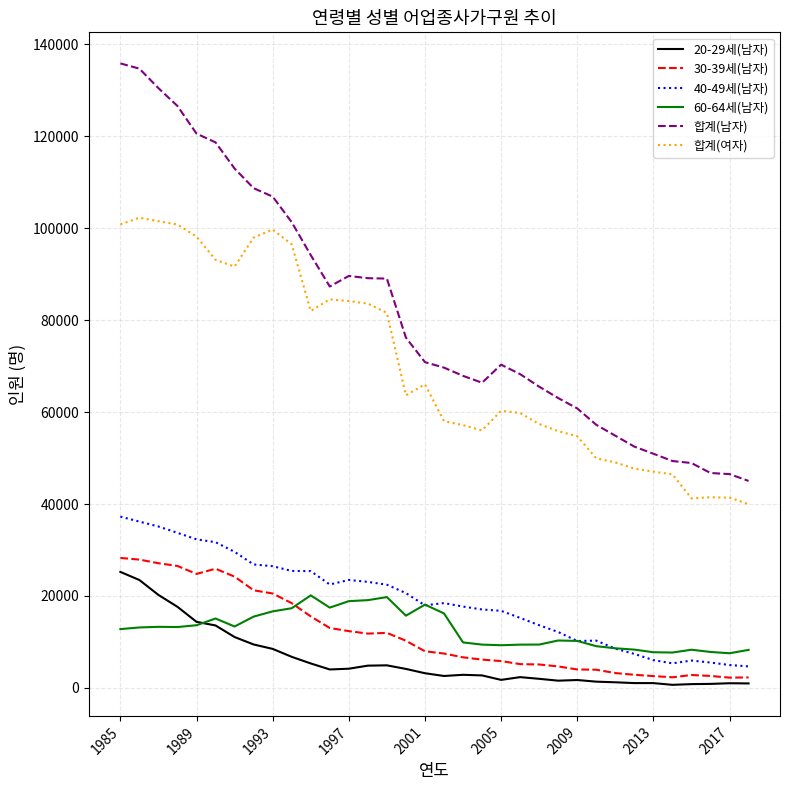

What is the sum of all 20-29세(남자) values?

207585